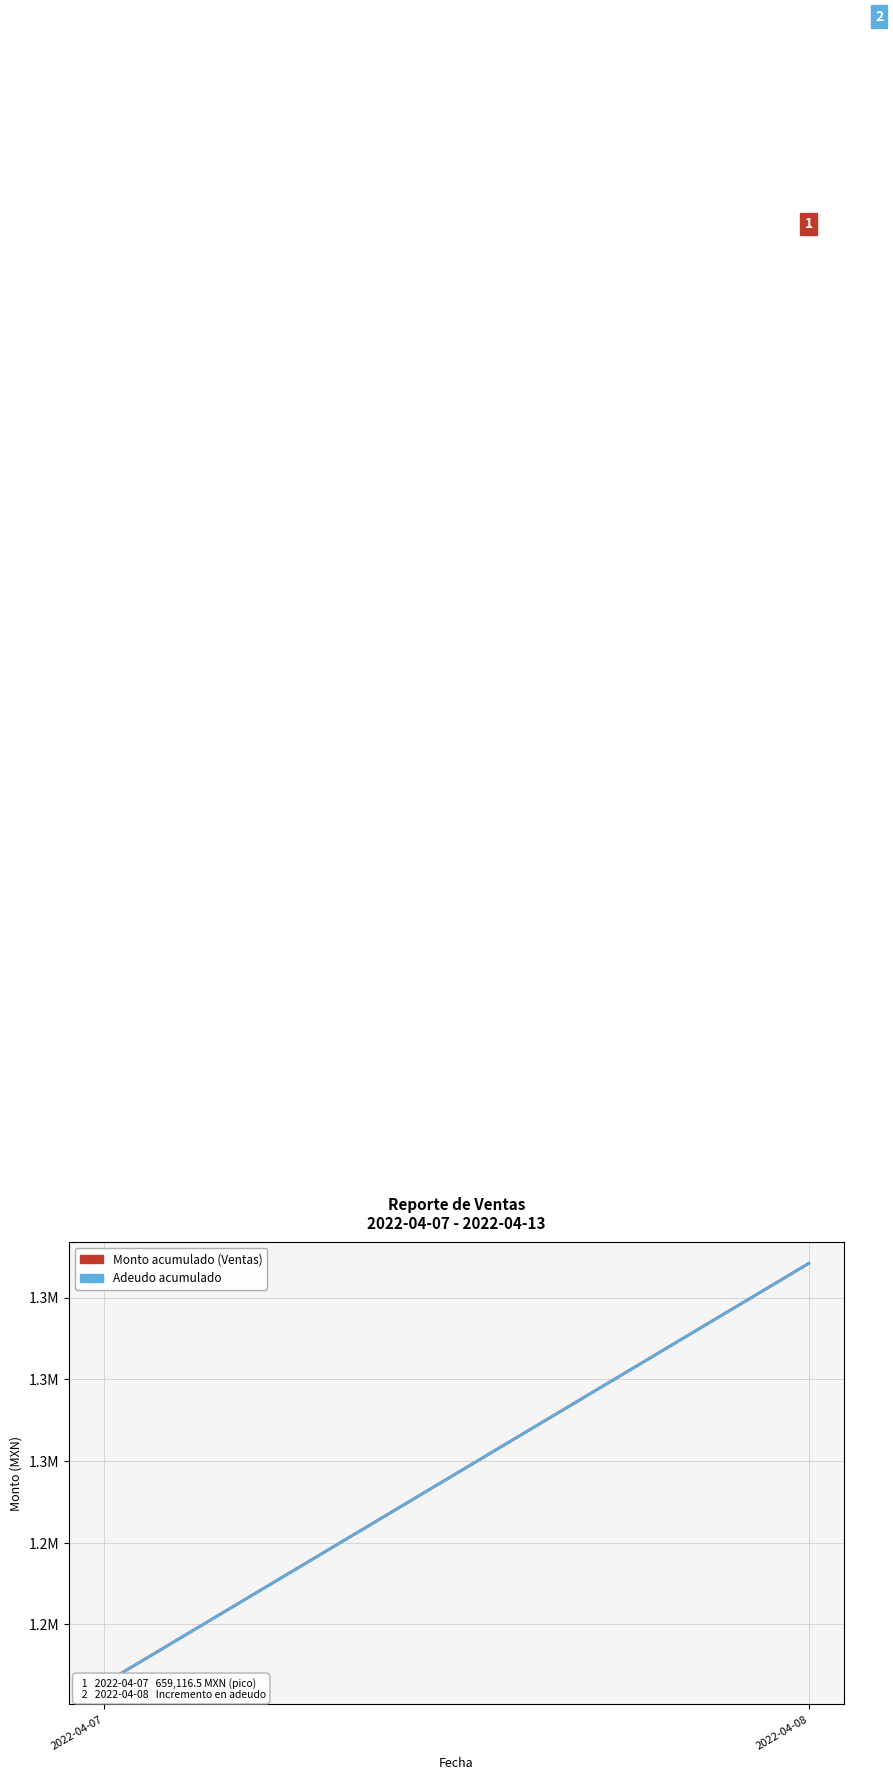

Is it true that Monto acumulado (Ventas) equals 1241394 at 2022-04-07?

True